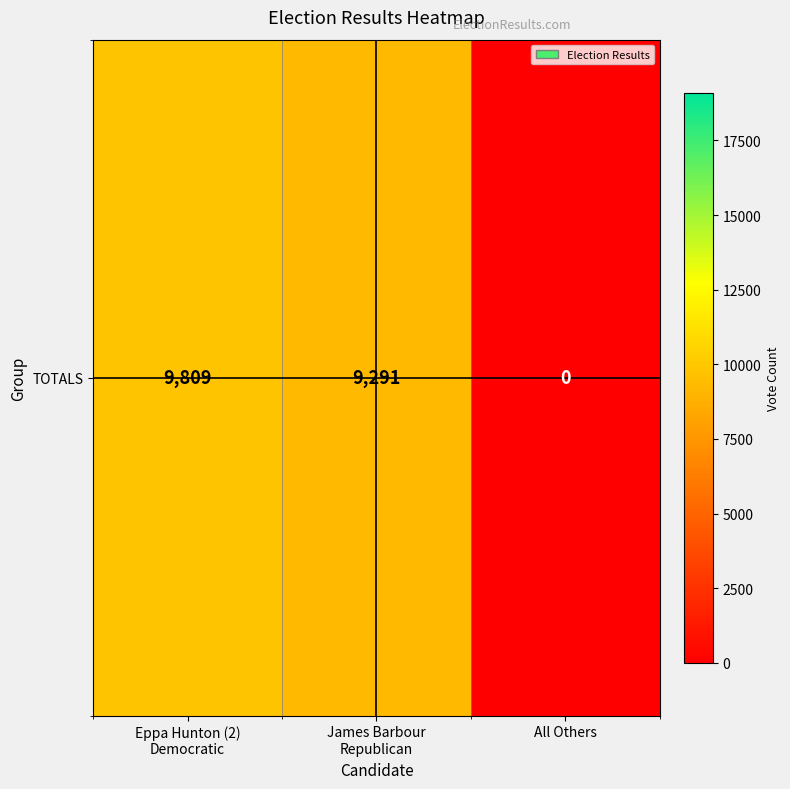

How many data points are less than 9291?

1